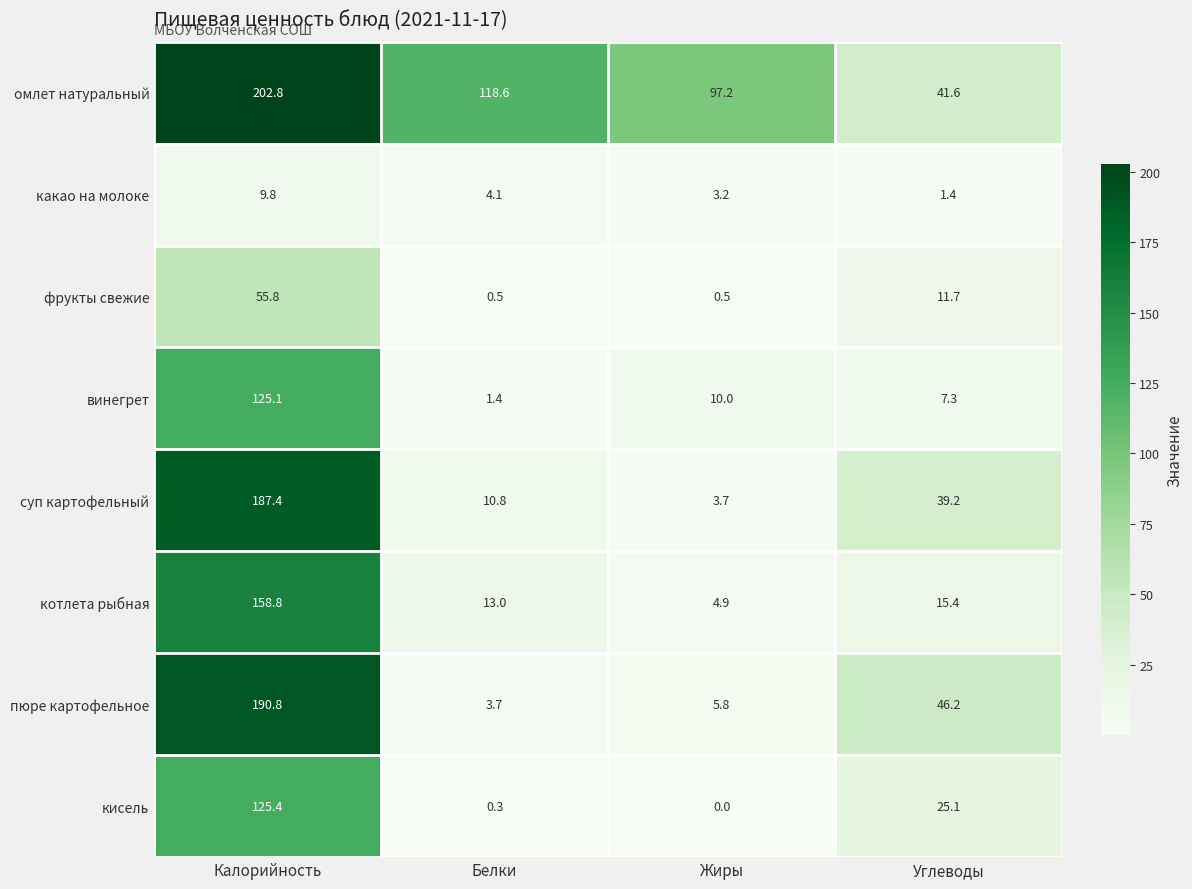

What is the difference between the highest and lowest values at Жиры?

97.2